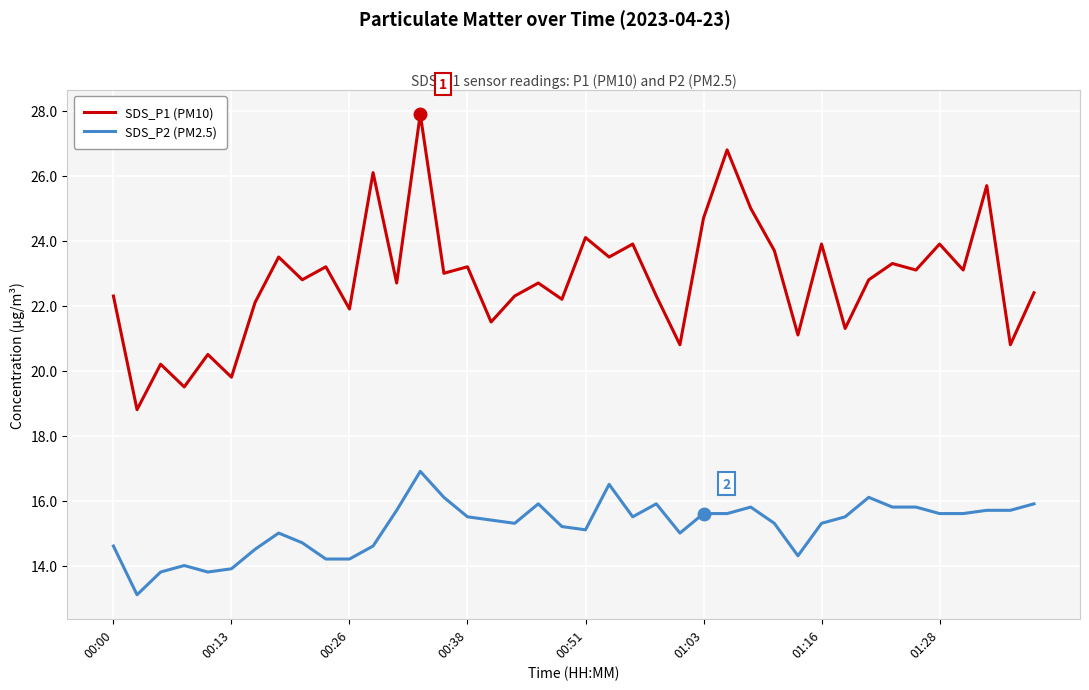

What is the highest value of the SDS_P2 (PM2.5) series?

16.9